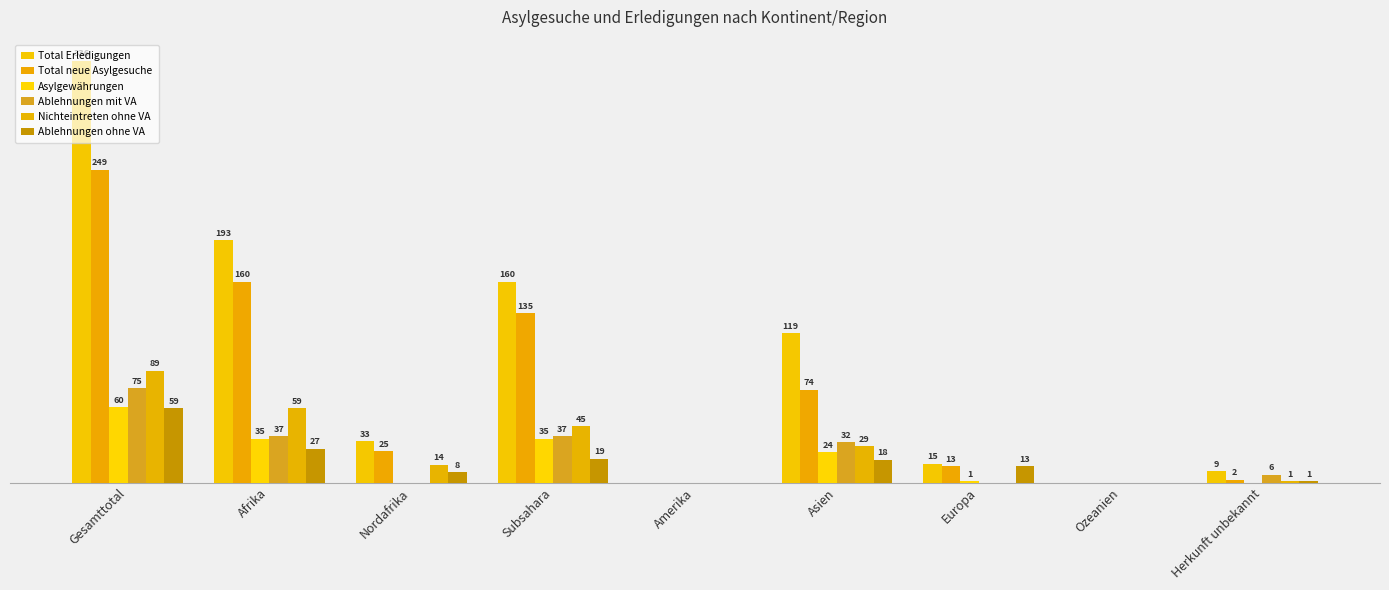

Where is Ablehnungen ohne VA nearest to the value 29?

Afrika